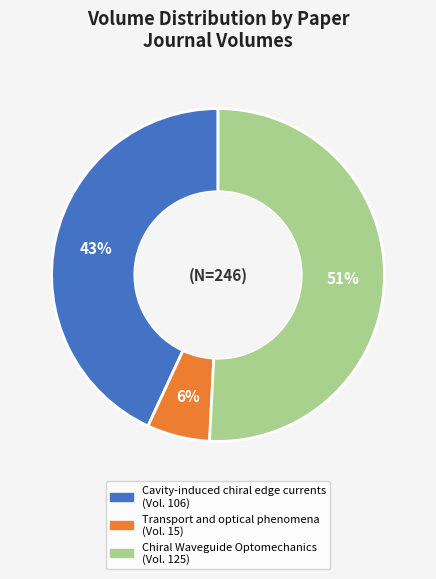

What is the majority slice?

Chiral Waveguide Optomechanics